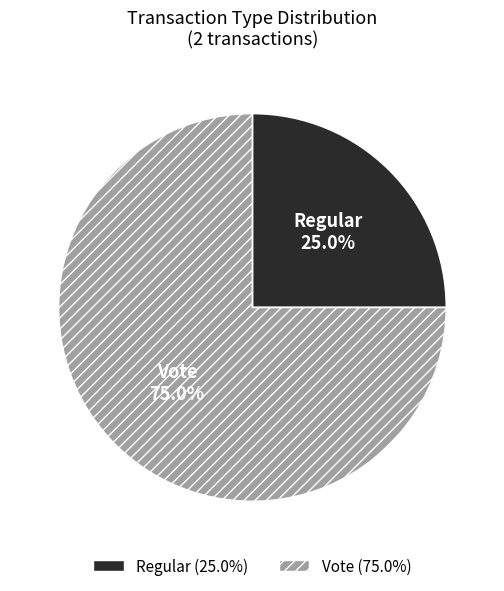

Which category has the biggest portion of the pie?

Vote